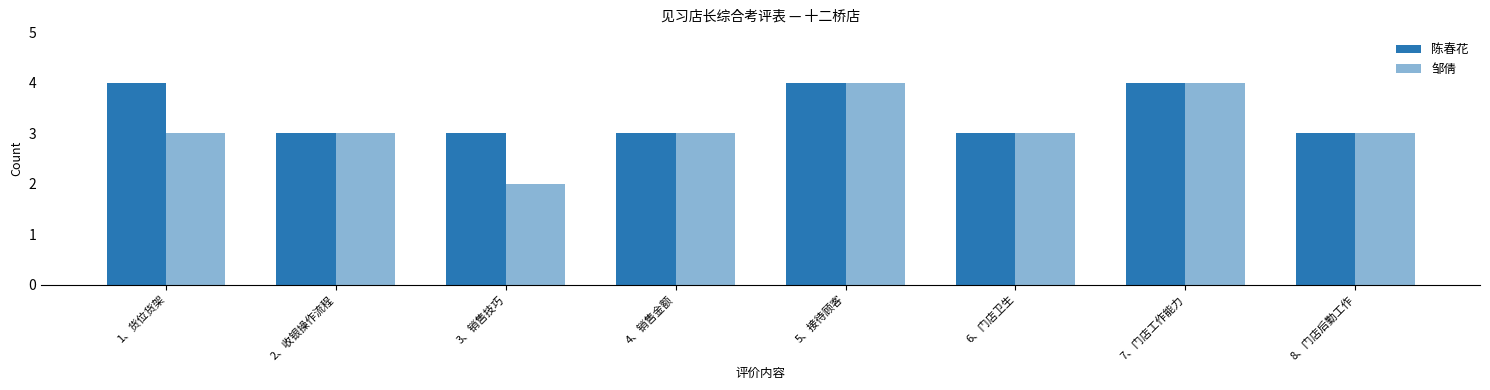

Are the bars grouped side by side (vs. stacked)?

Yes